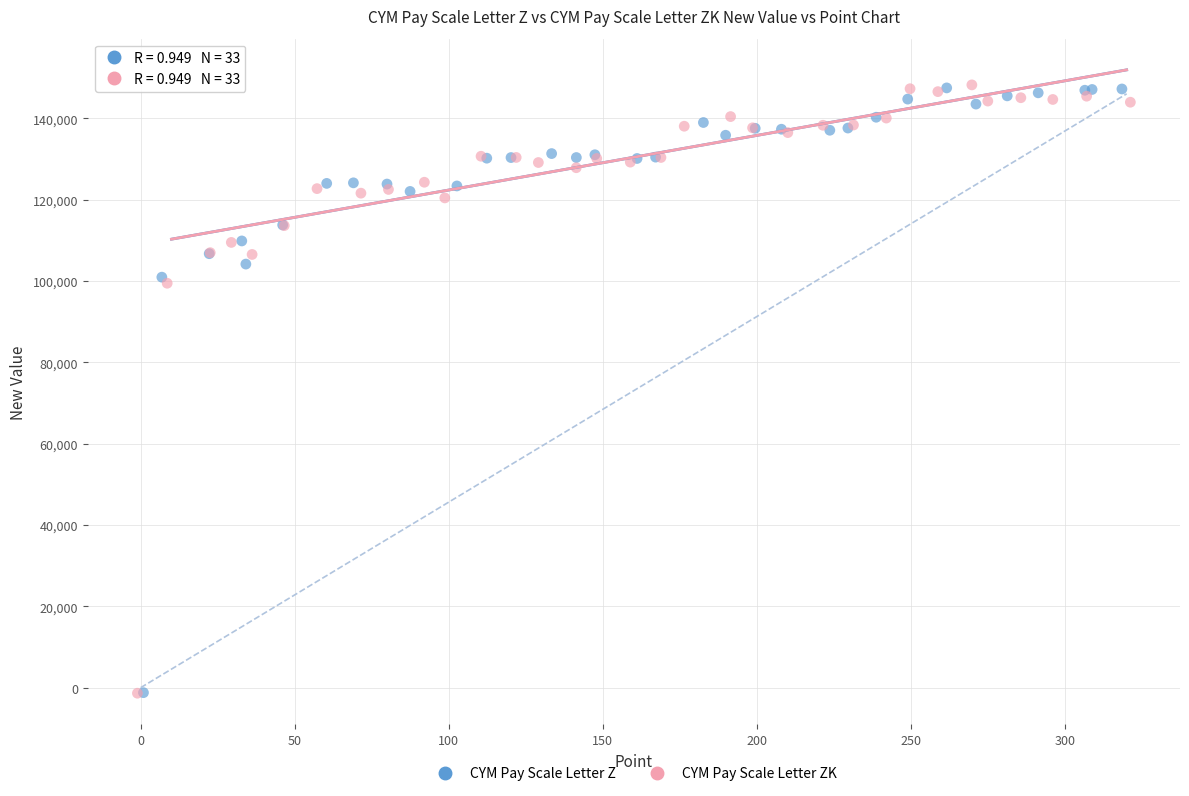

What are all the series names shown in the legend?

CYM Pay Scale Letter Z, CYM Pay Scale Letter ZK